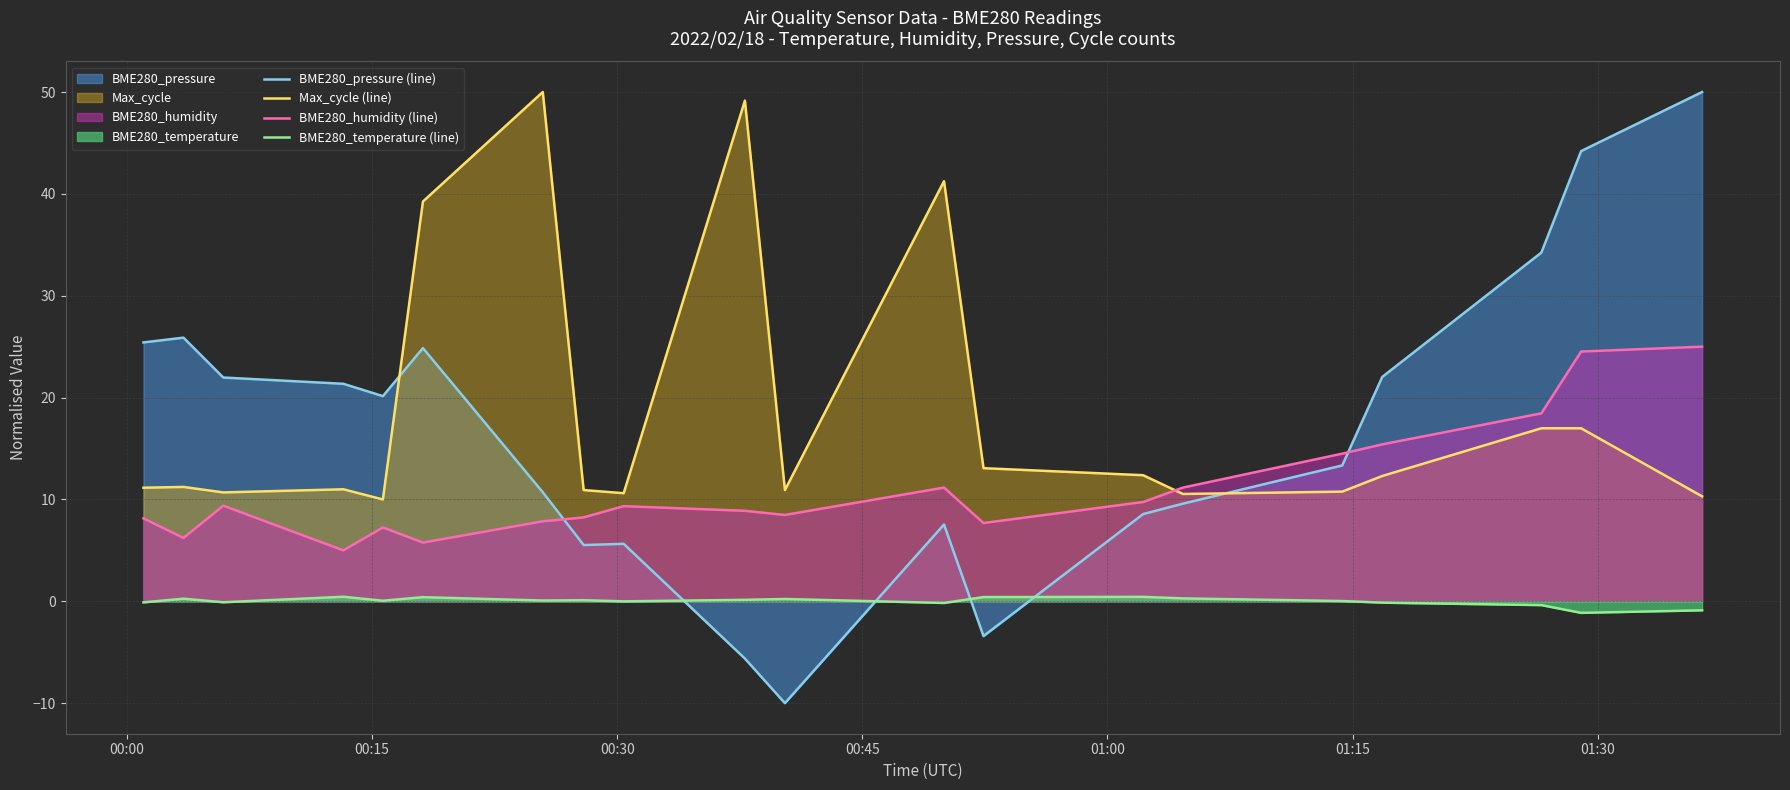

Which series has the largest range (max minus min)?

BME280_pressure (line)